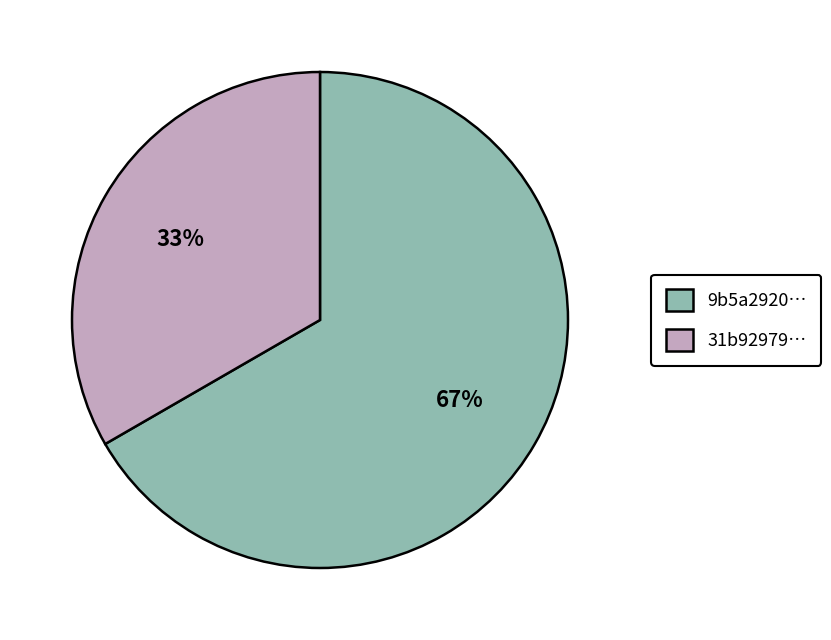

To the nearest percent, what is the average slice percentage?

50%